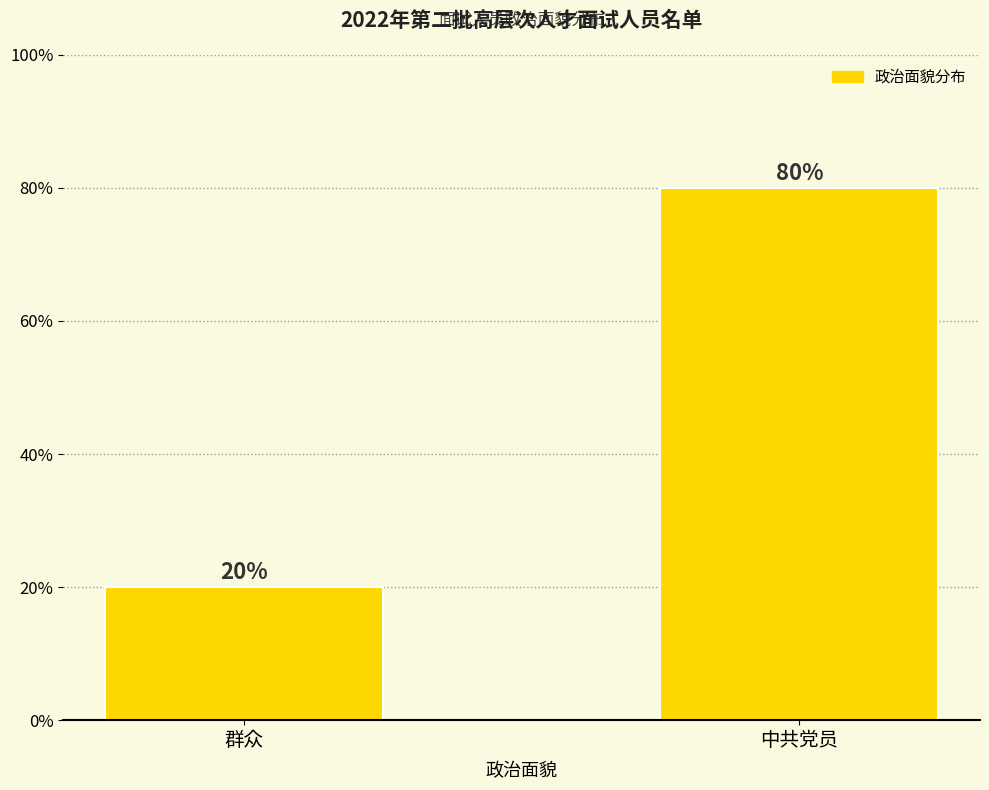

Rank the categories by value from lowest to highest.

群众, 中共党员